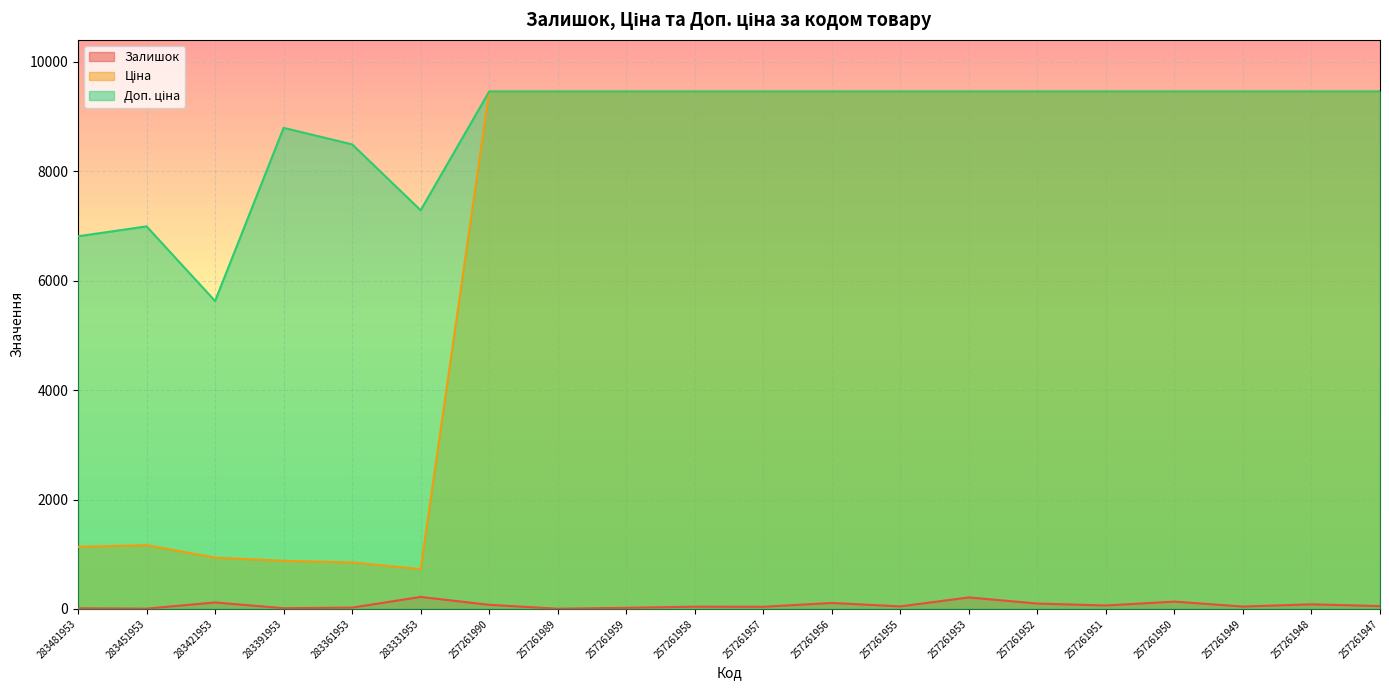

True or false: Доп. ціна and Залишок intersect in this chart.

False